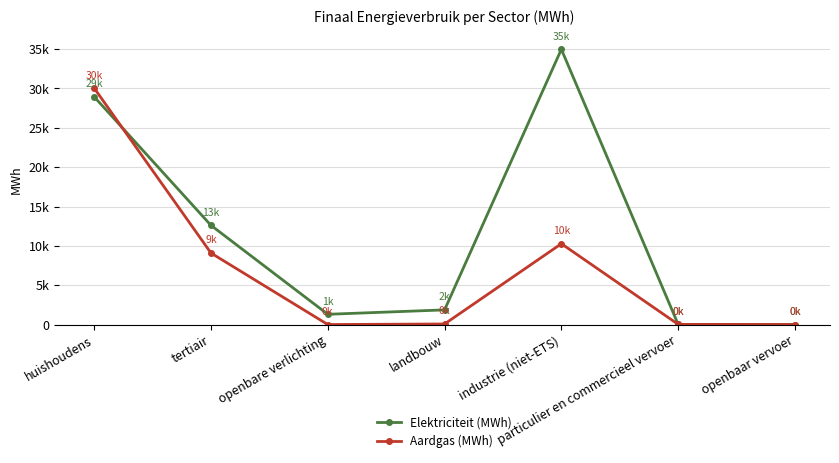

What is the difference between the maximum and minimum values in the Aardgas (MWh) series?

30042.5